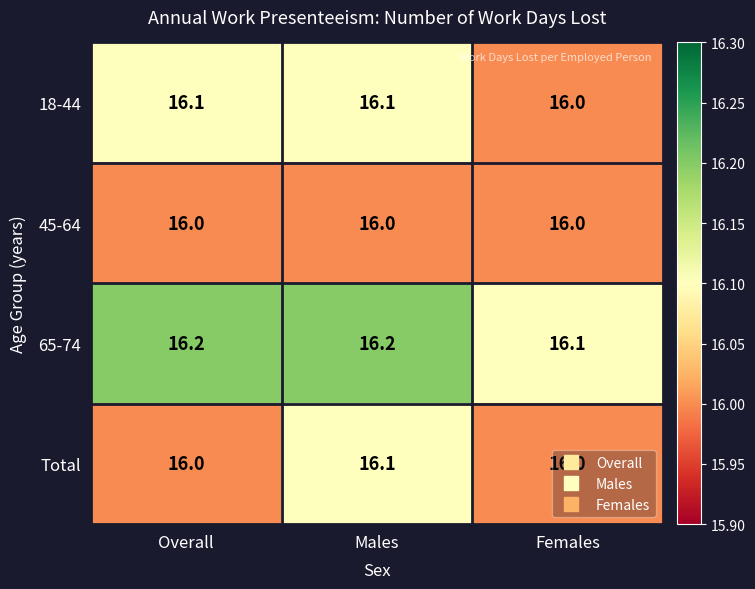

Rank the series by their average value, from lowest to highest.

45-64, Total, 18-44, 65-74